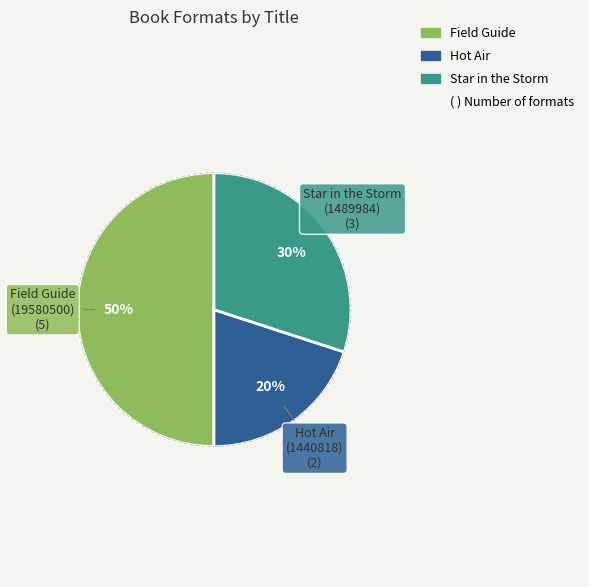

To the nearest percent, what is the difference between the largest and smallest slice percentages?

30%